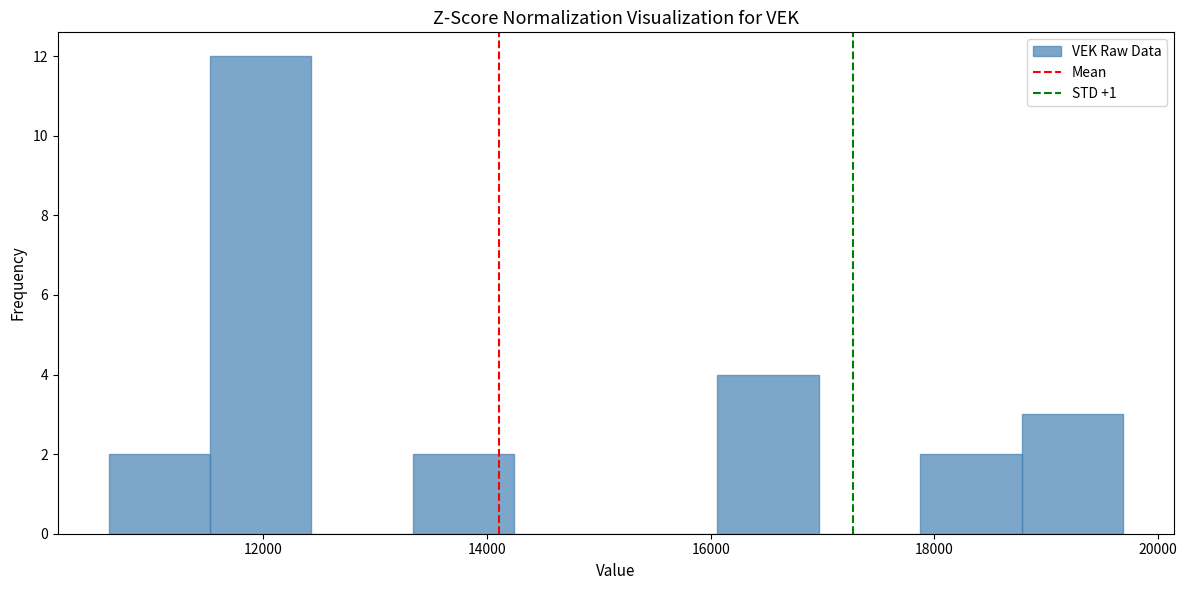

Which range on the x-axis has the tallest bar?

11600 to 12400